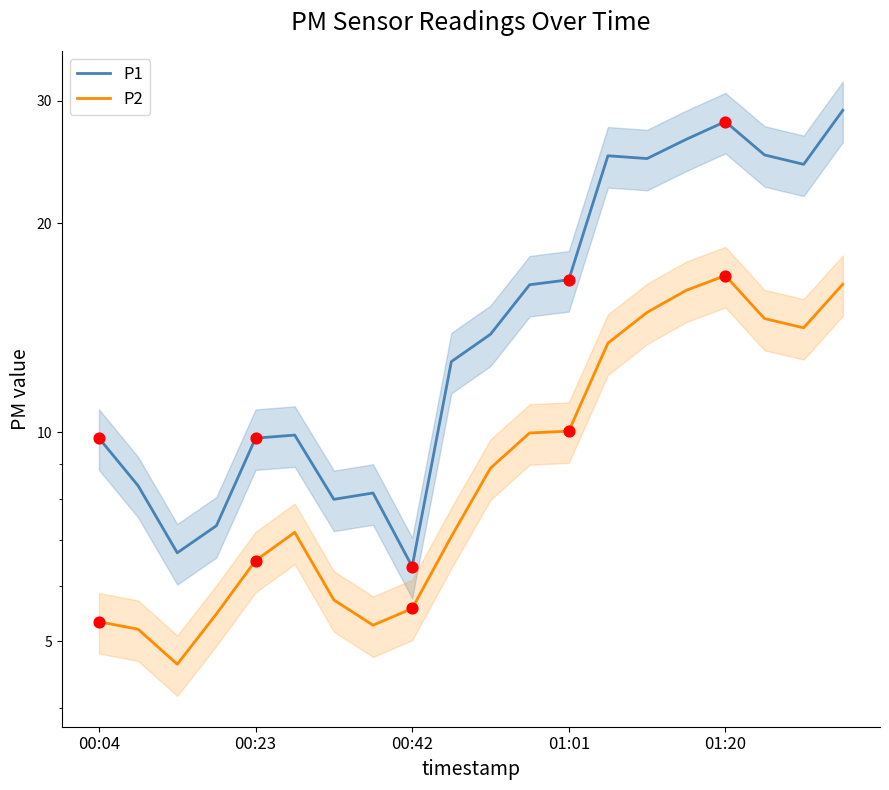

At which category is the sum across all series the highest?

19